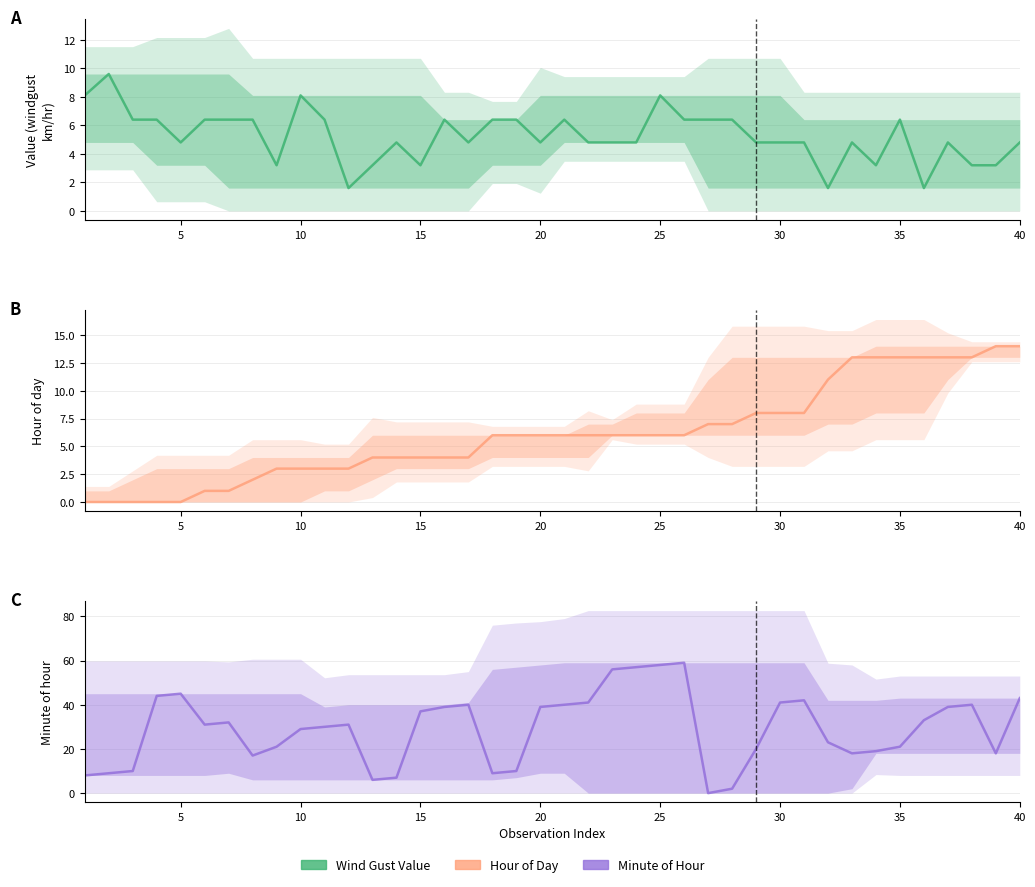

What is the average value of the Minute series?

29.1